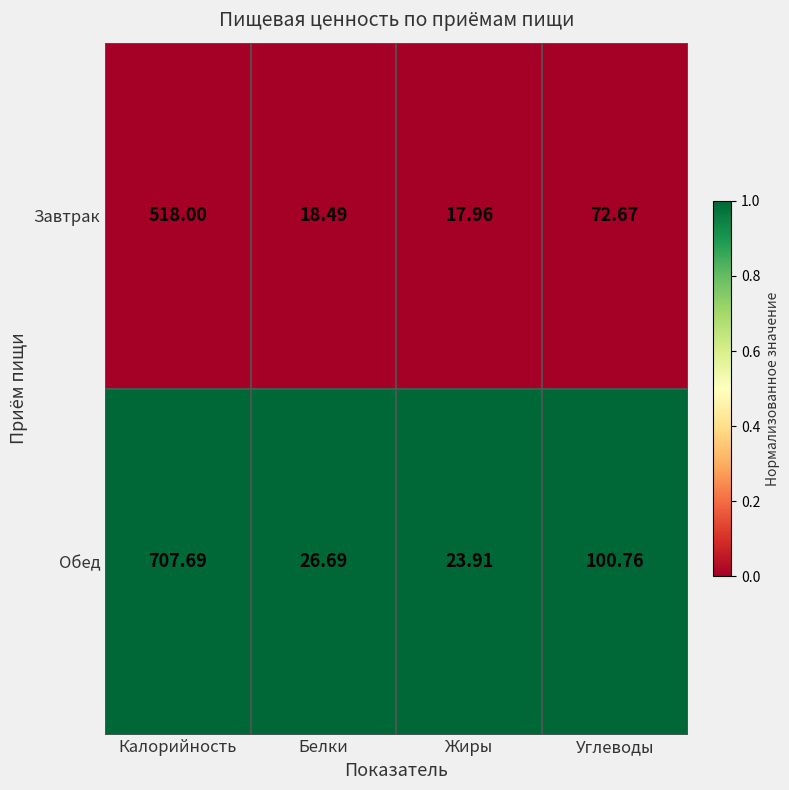

Is the value of Обед at Жиры greater than the value of Завтрак at Калорийность?

No